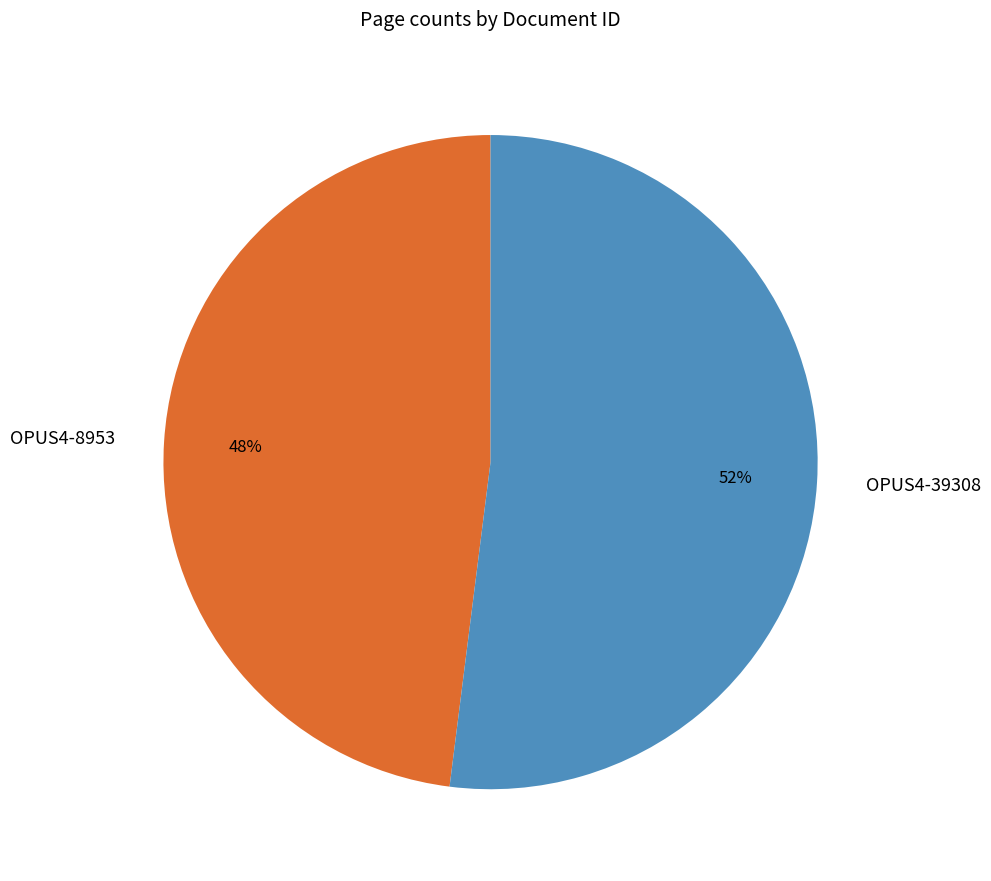

Is the sum of OPUS4-8953 and OPUS4-39308 greater than half?

Yes